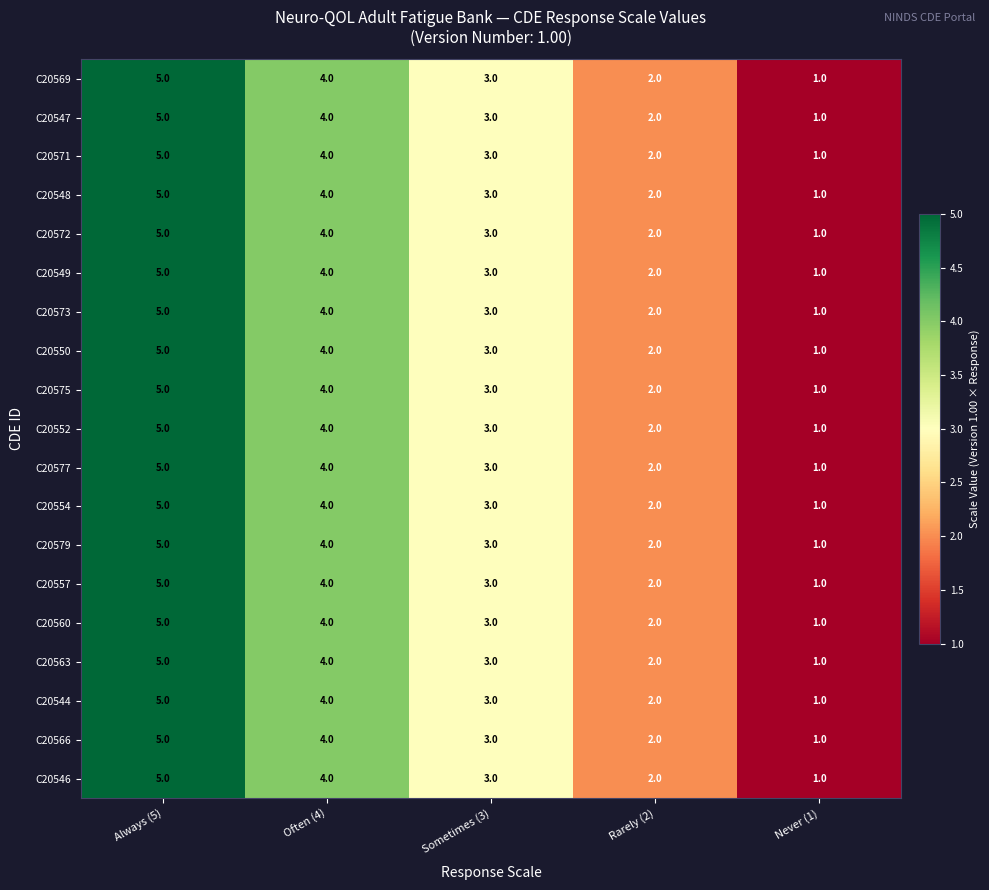

List the labels in order of C20548 value, smallest first.

Never (1), Rarely (2), Sometimes (3), Often (4), Always (5)